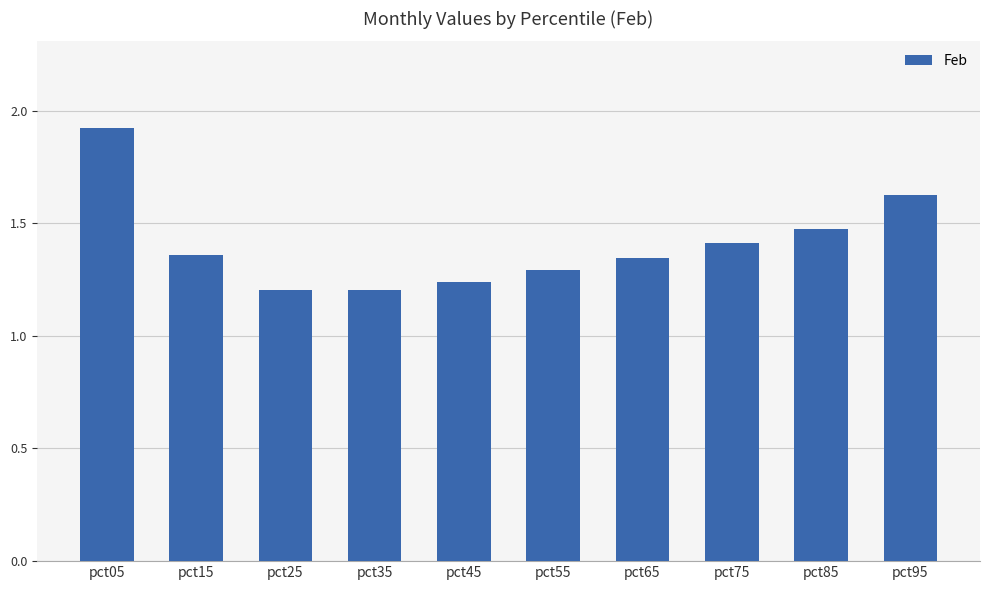

Between pct05 and pct45, which is larger?

pct05